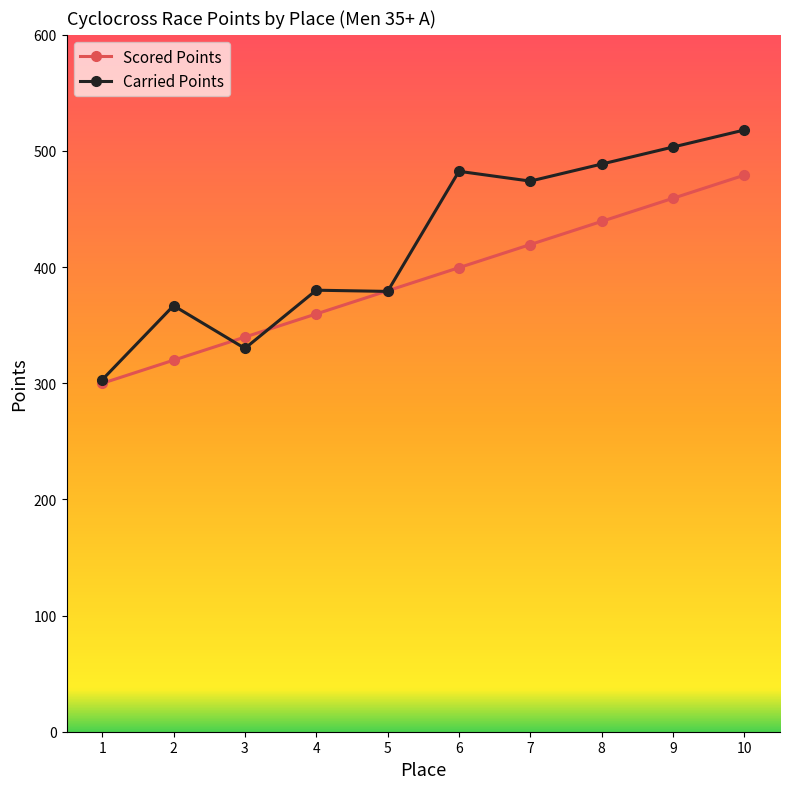

True or false: Scored Points has more than 0 points higher than both neighbors.

False